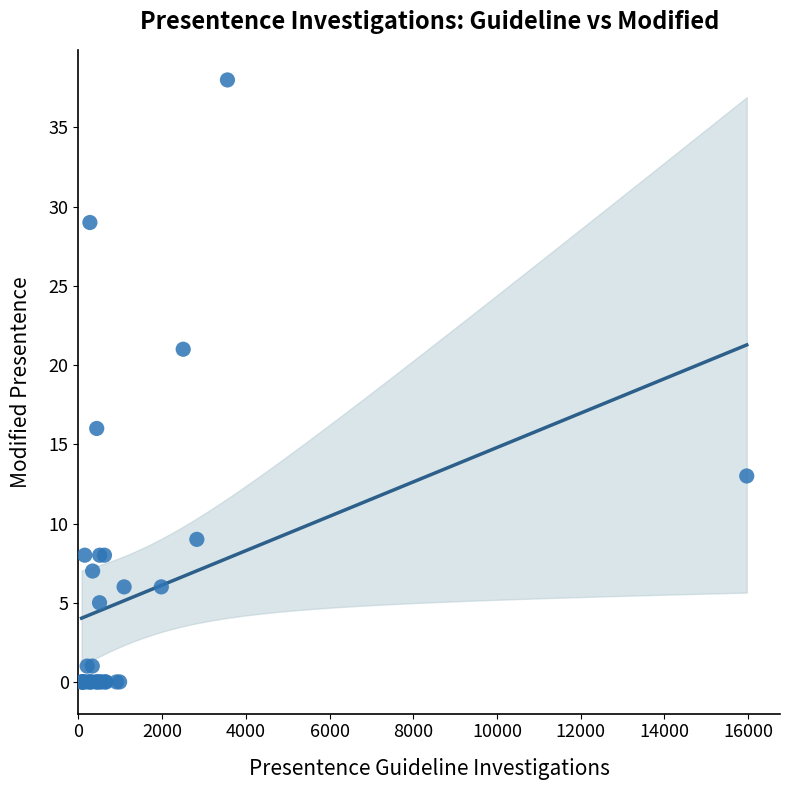

What Y value in the scatter plot is closest to 19?

21